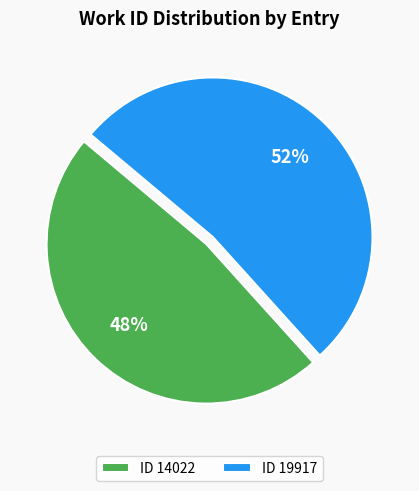

Rank the categories by value from highest to lowest.

19917, 14022